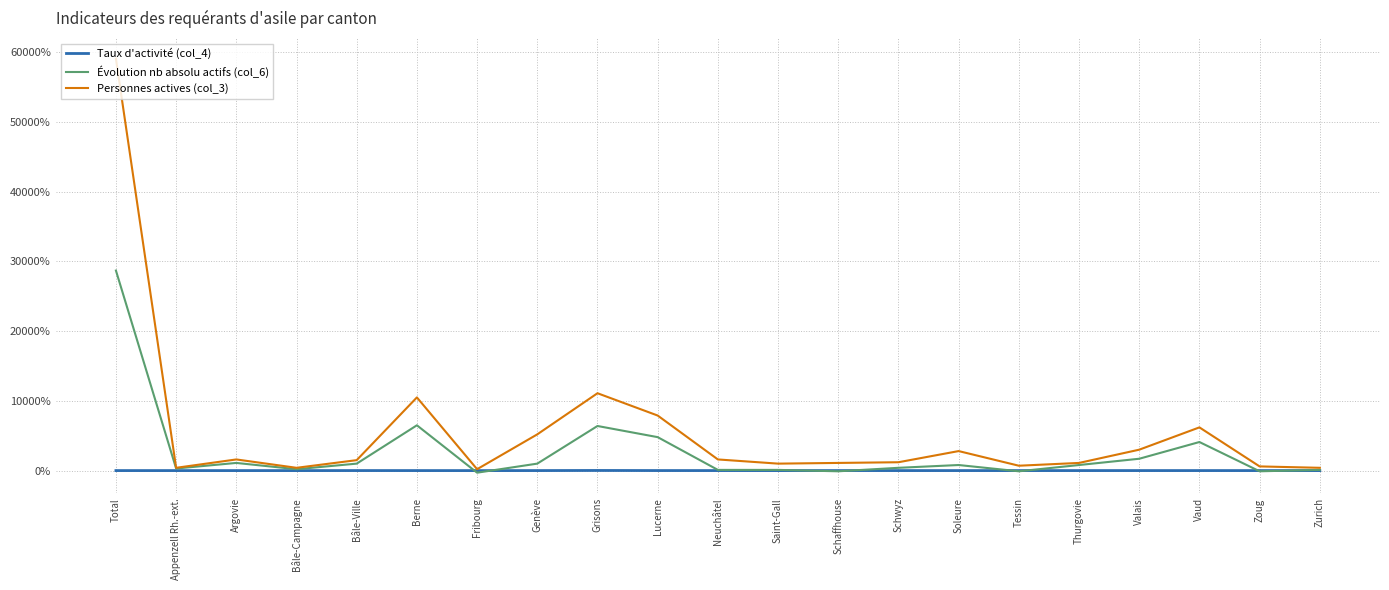

What are all the series names shown in the legend?

Taux d'activité (col_4), Évolution nb absolu actifs (col_6), Personnes actives (col_3)